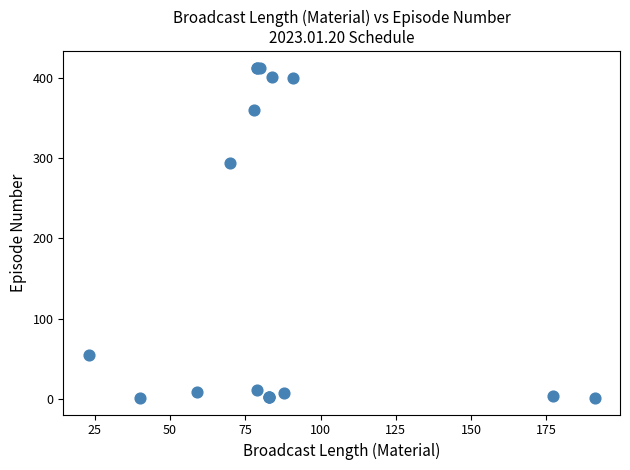

What Y value in the scatter plot is closest to 207?

294